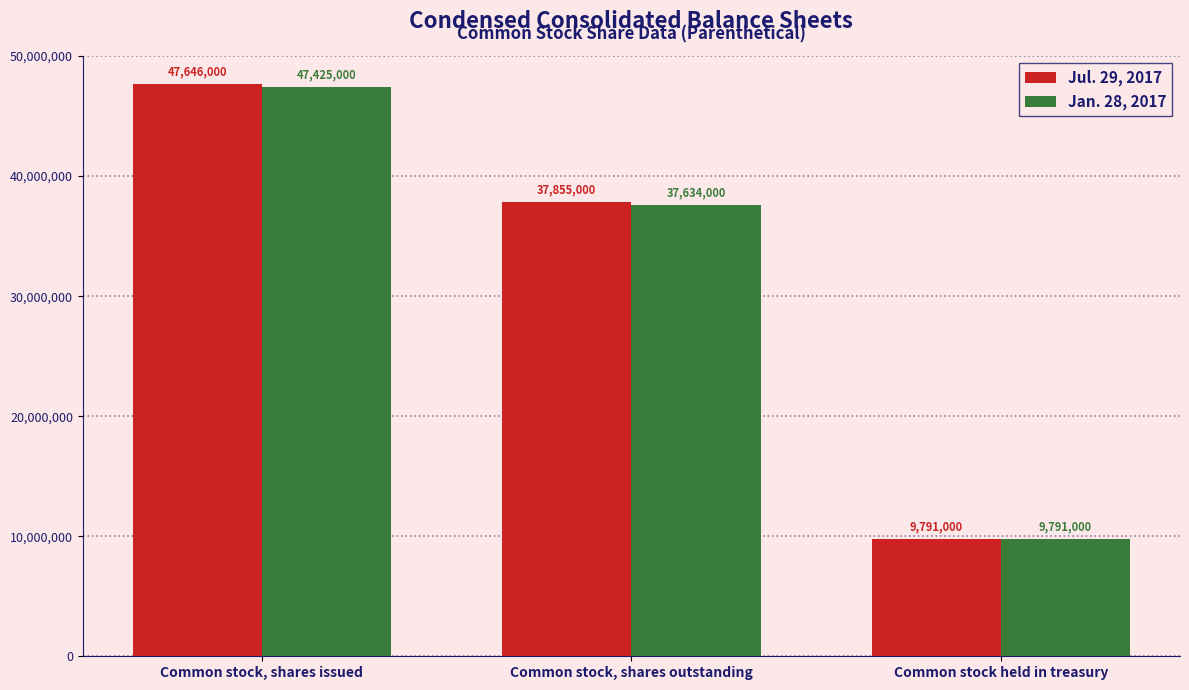

What is the sum of all Jul. 29, 2017 values?

95292000